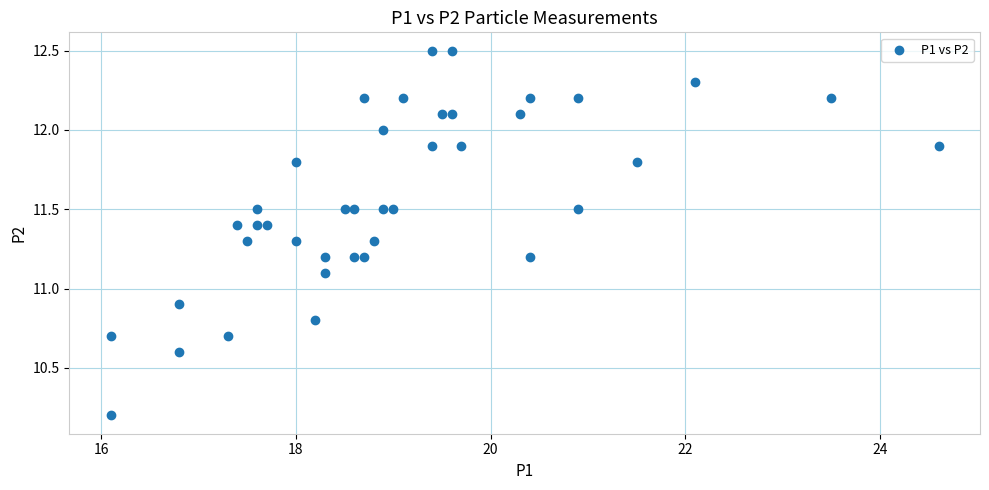

What is the range of Y values (max minus min)?

2.3